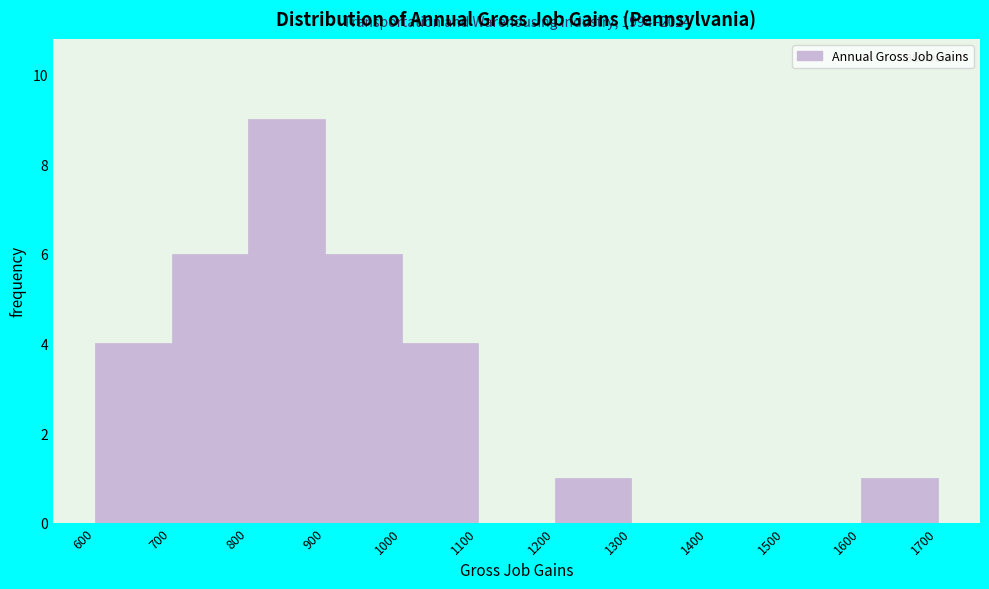

Which range on the x-axis has the tallest bar?

800 to 900